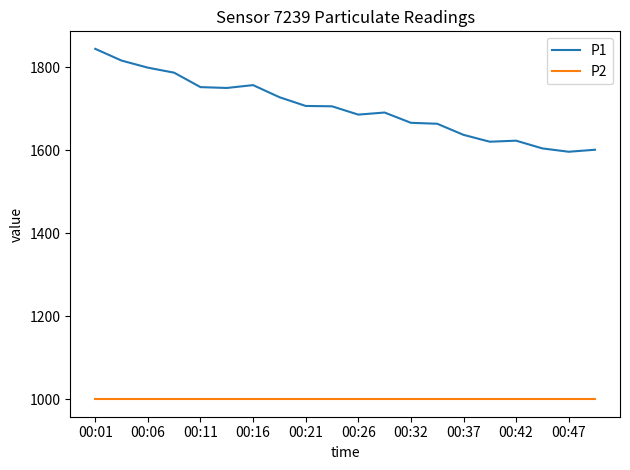

What is the maximum value shown in the chart?

1844.5